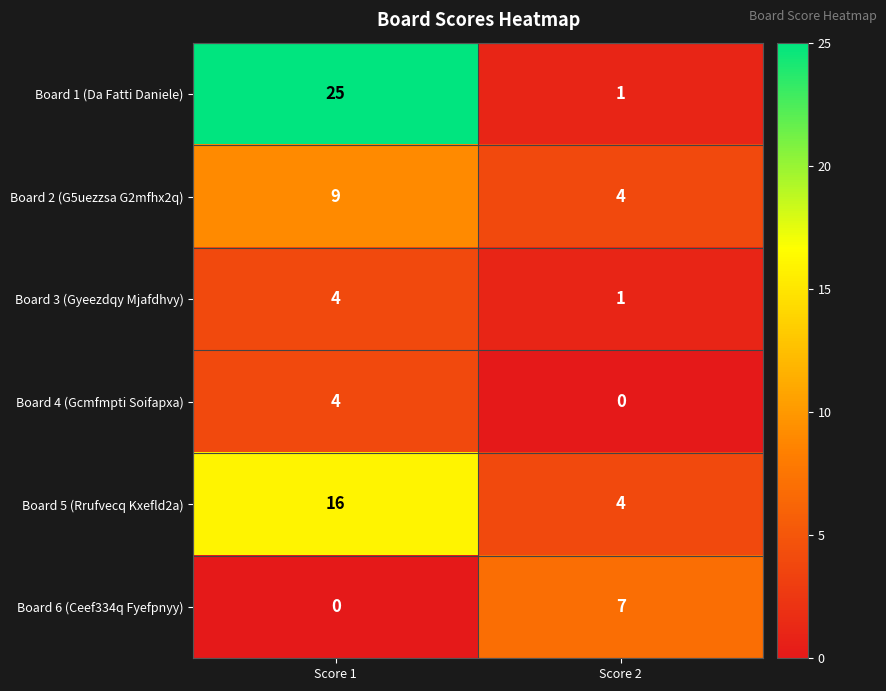

Reading left to right, transcribe all the data shown in this chart.

Board 1 (Da Fatti Daniele): Score 1=25	Score 2=1
Board 2 (G5uezzsa G2mfhx2q): Score 1=9	Score 2=4
Board 3 (Gyeezdqy Mjafdhvy): Score 1=4	Score 2=1
Board 4 (Gcmfmpti Soifapxa): Score 1=4	Score 2=0
Board 5 (Rrufvecq Kxefld2a): Score 1=16	Score 2=4
Board 6 (Ceef334q Fyefpnyy): Score 1=0	Score 2=7